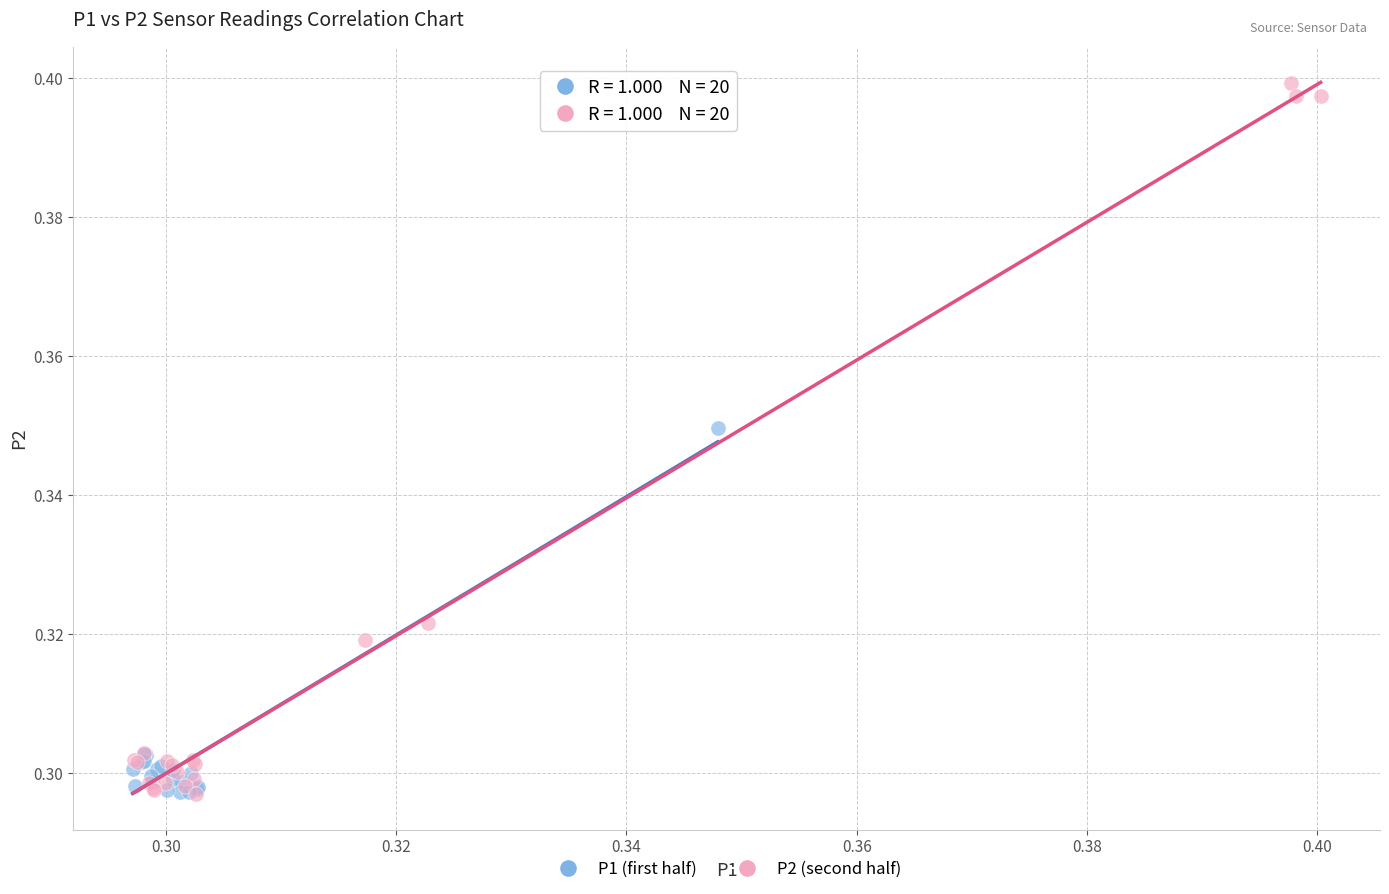

Which series has the widest spread of Y values?

P2 (second half)